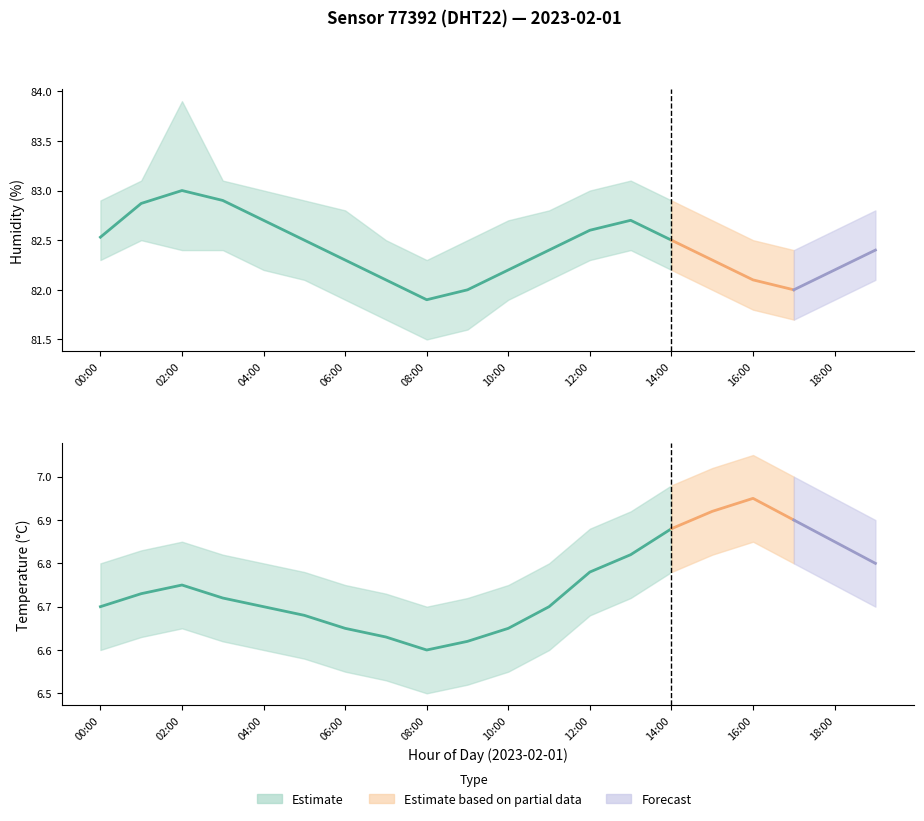

Between 06:00 and 18:00, which is larger?

18:00